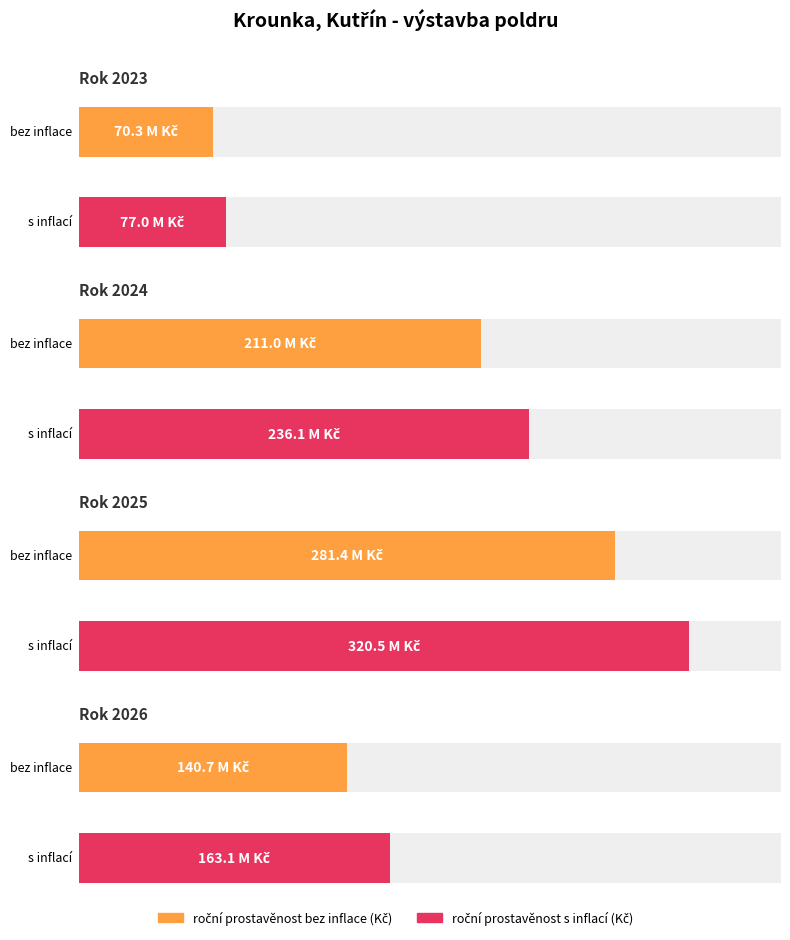

The roční prostavěnost s inflací (Kč) series shows 207831623.2 at 2025. True or false?

False